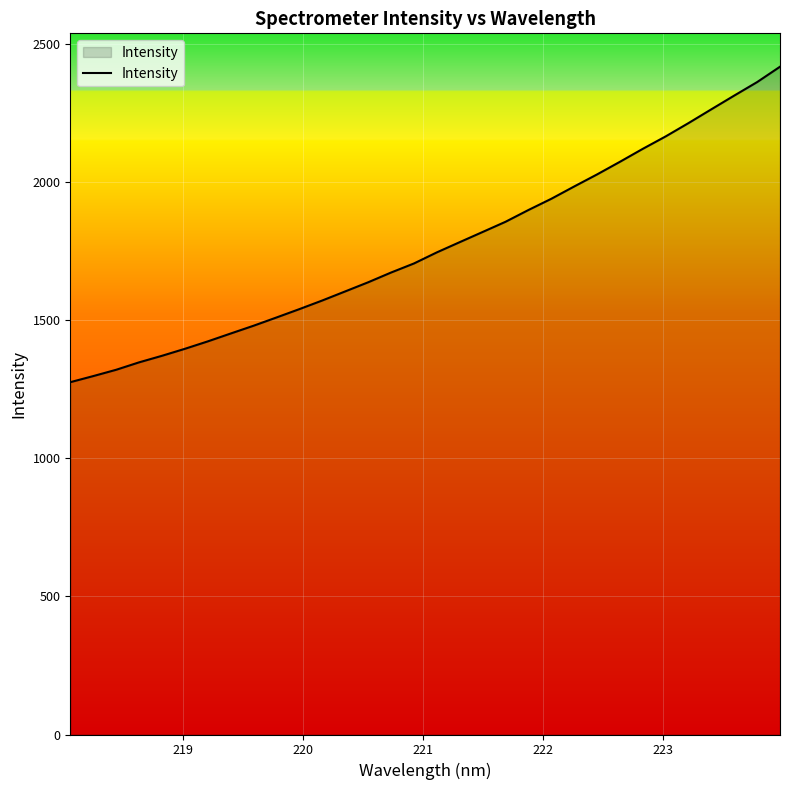

What is the difference between the maximum and minimum values?

1141.6